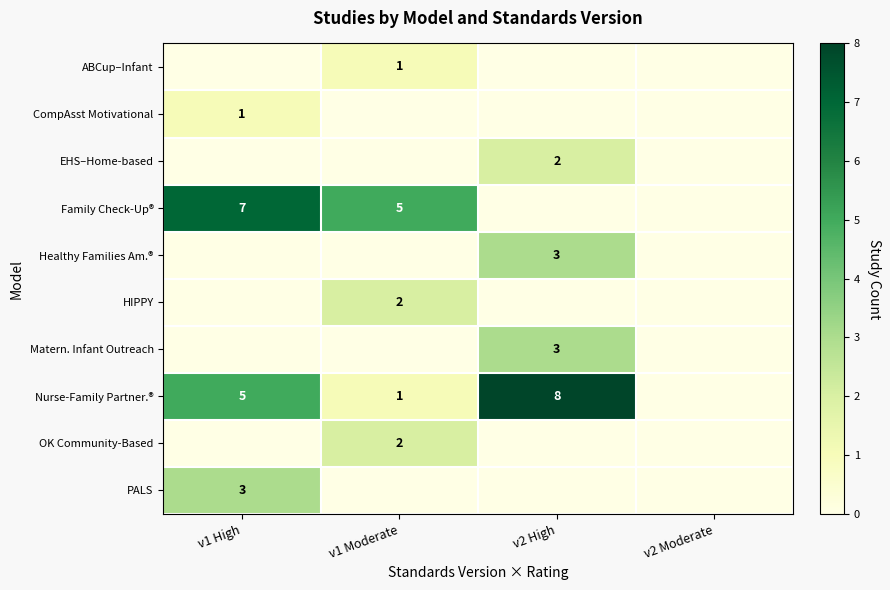

Is it true that CompAsst Motivational equals 0 at v1 High?

False